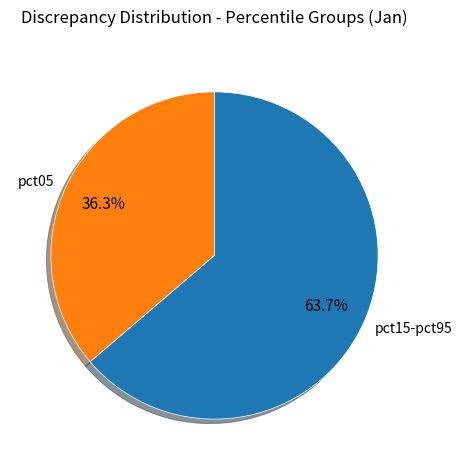

How many slices are in this pie chart?

2